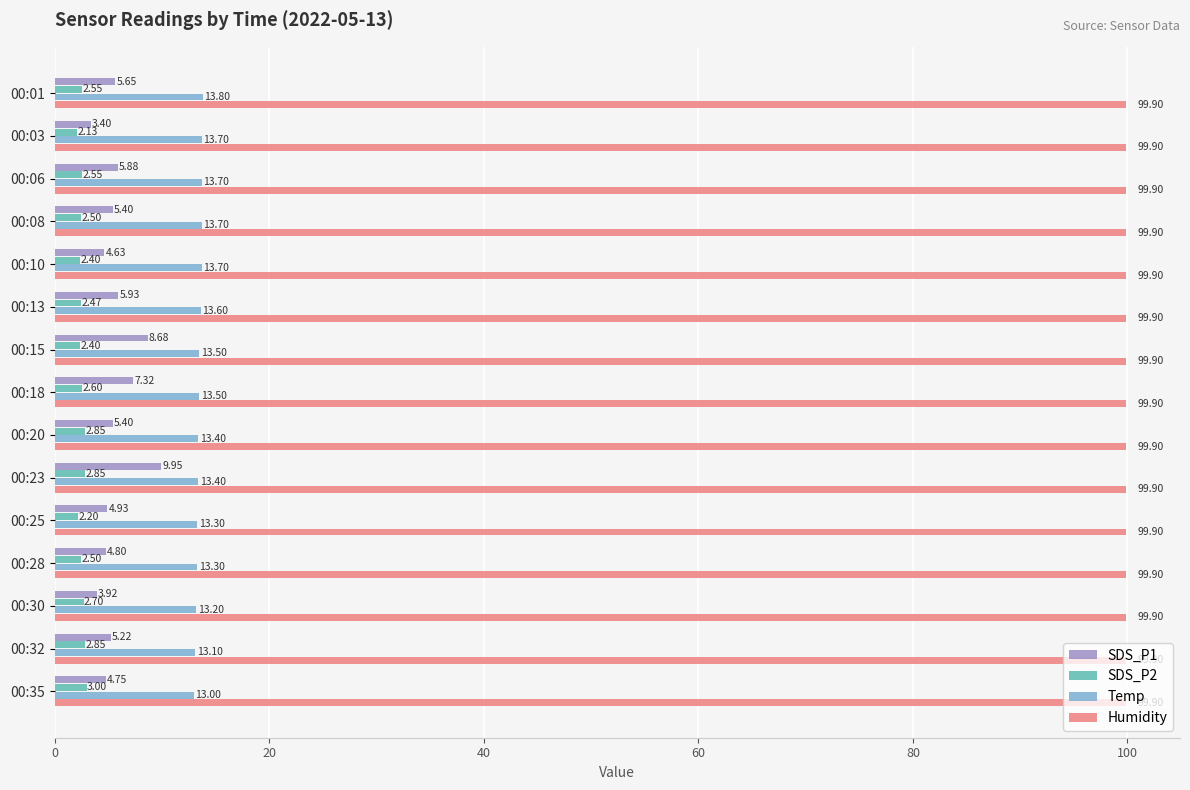

Which series has the largest total across all categories?

Humidity